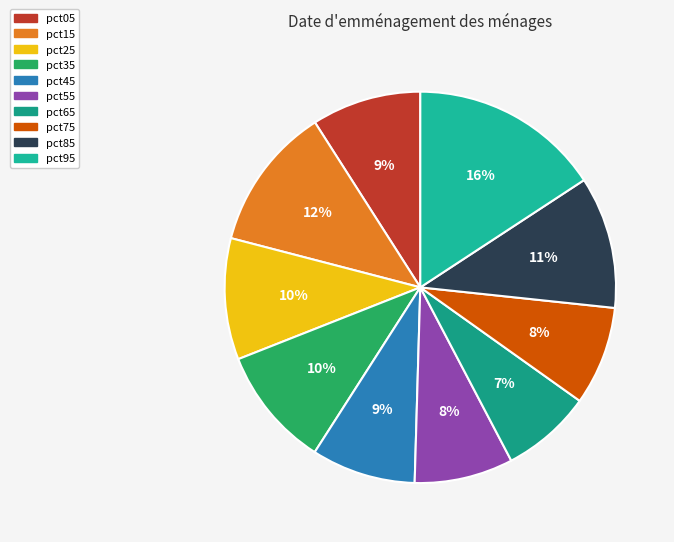

Which has a higher value, pct55 or pct75?

pct75